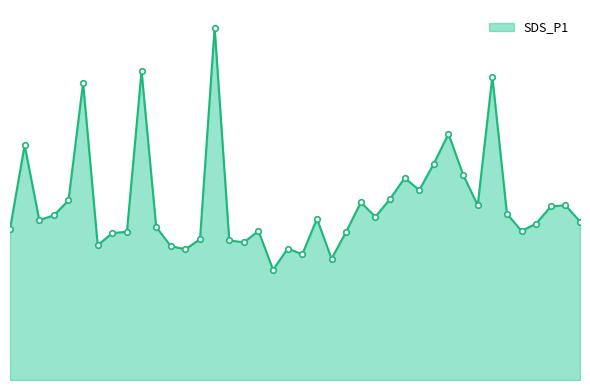

Is this an area chart (filled region under the line)?

Yes